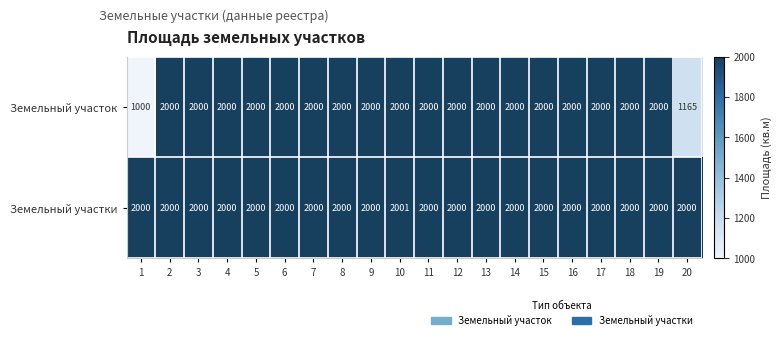

The value of Земельный участки at 20 is 2000. True or false?

True